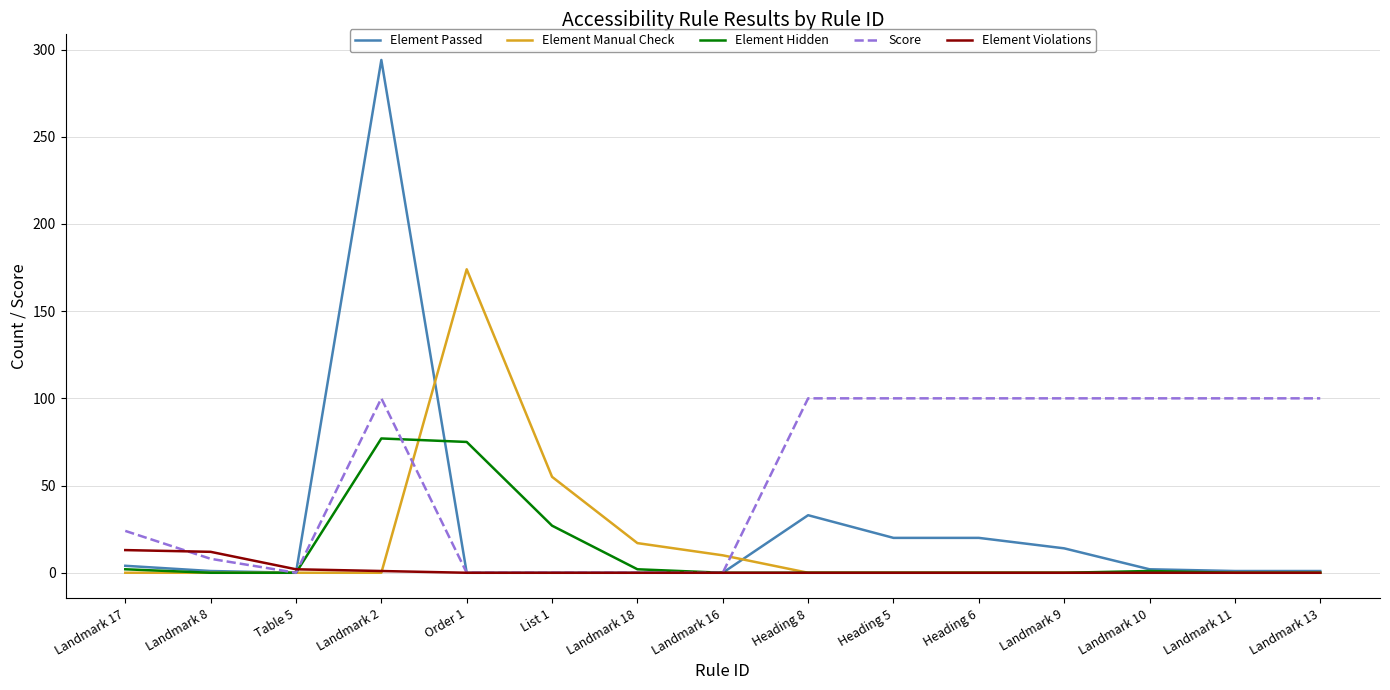

How many lines are shown in the chart?

5